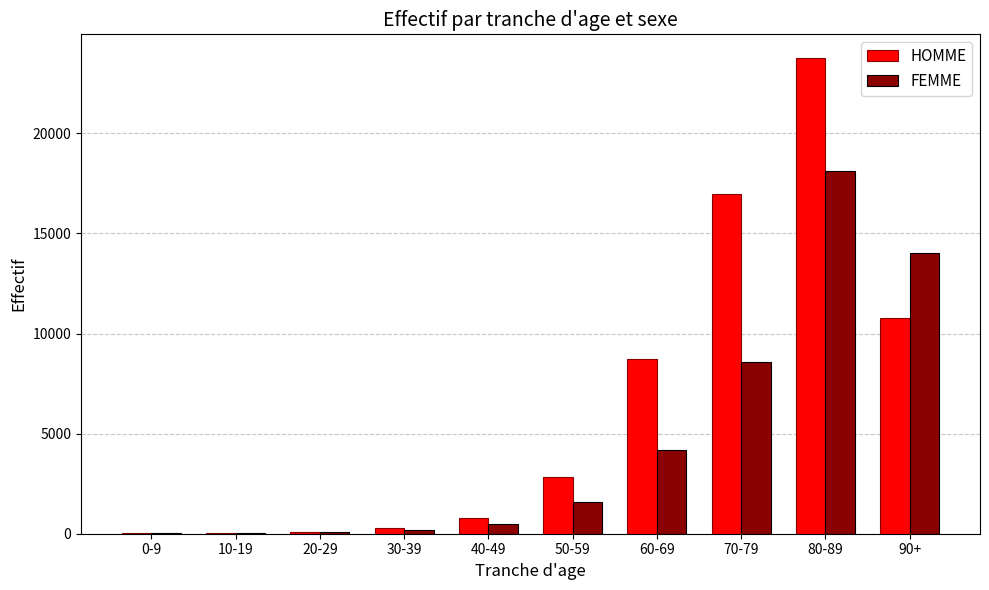

Which series has the largest range (max minus min)?

HOMME